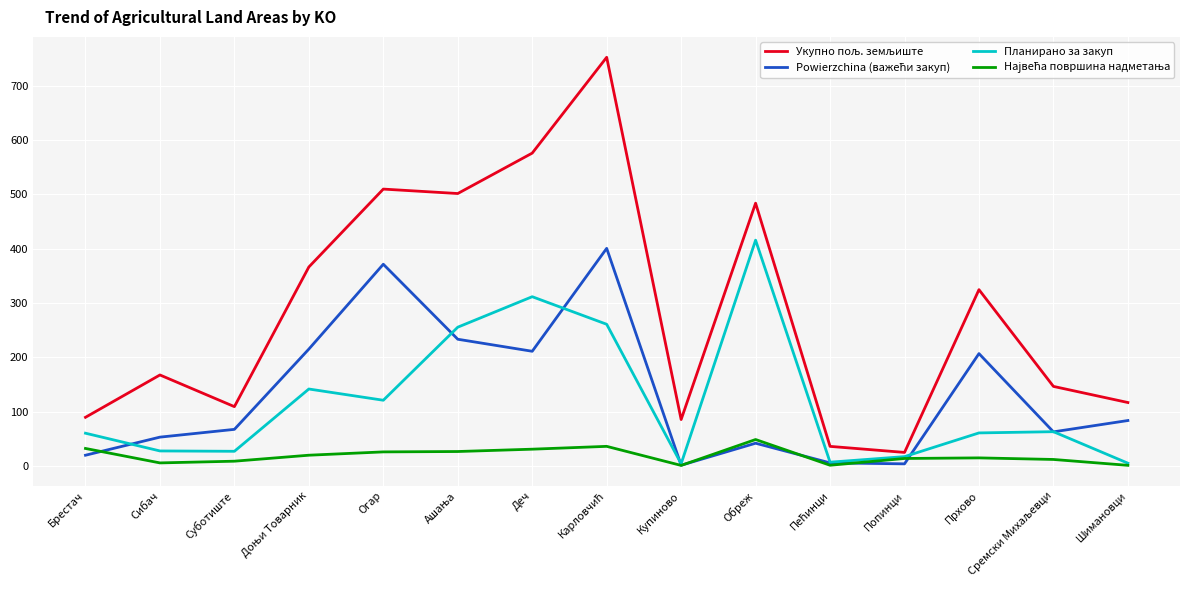

At how many categories does at least one series exceed 415?

5